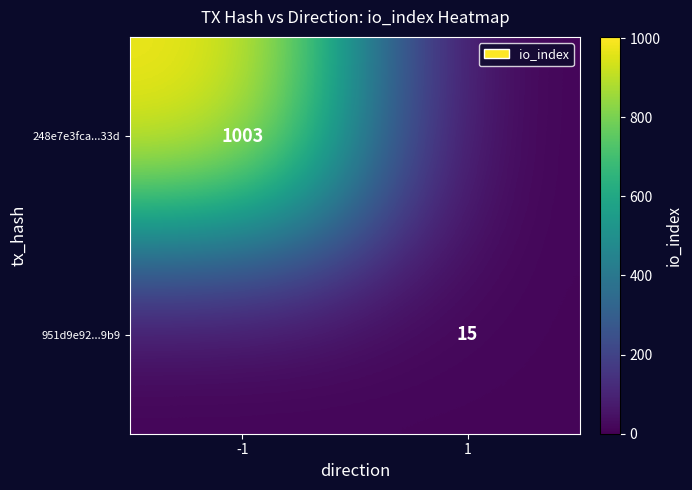

The value of 248e7e3fca...33d at -1 is 1003. True or false?

True